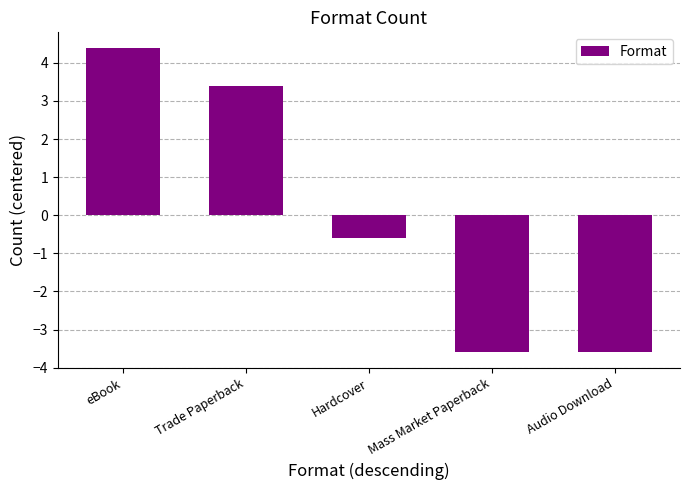

How many series are shown in this chart?

1